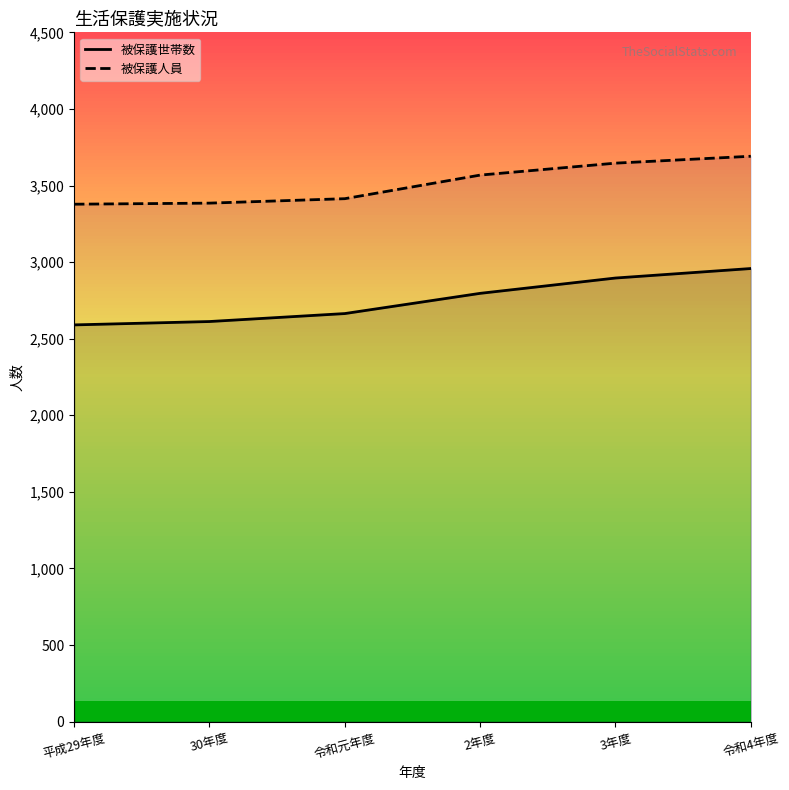

How many distinct data groups are displayed?

2